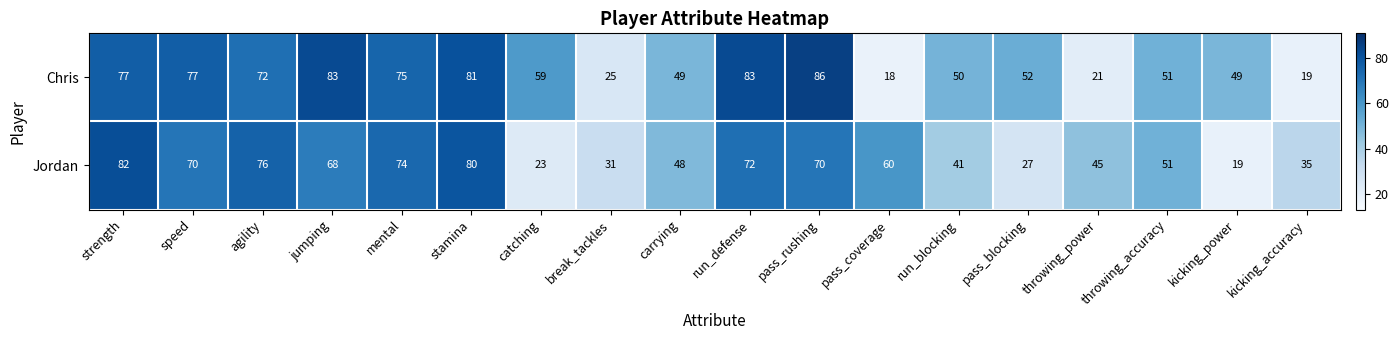

Rank the series by their average value, from lowest to highest.

Jordan, Chris